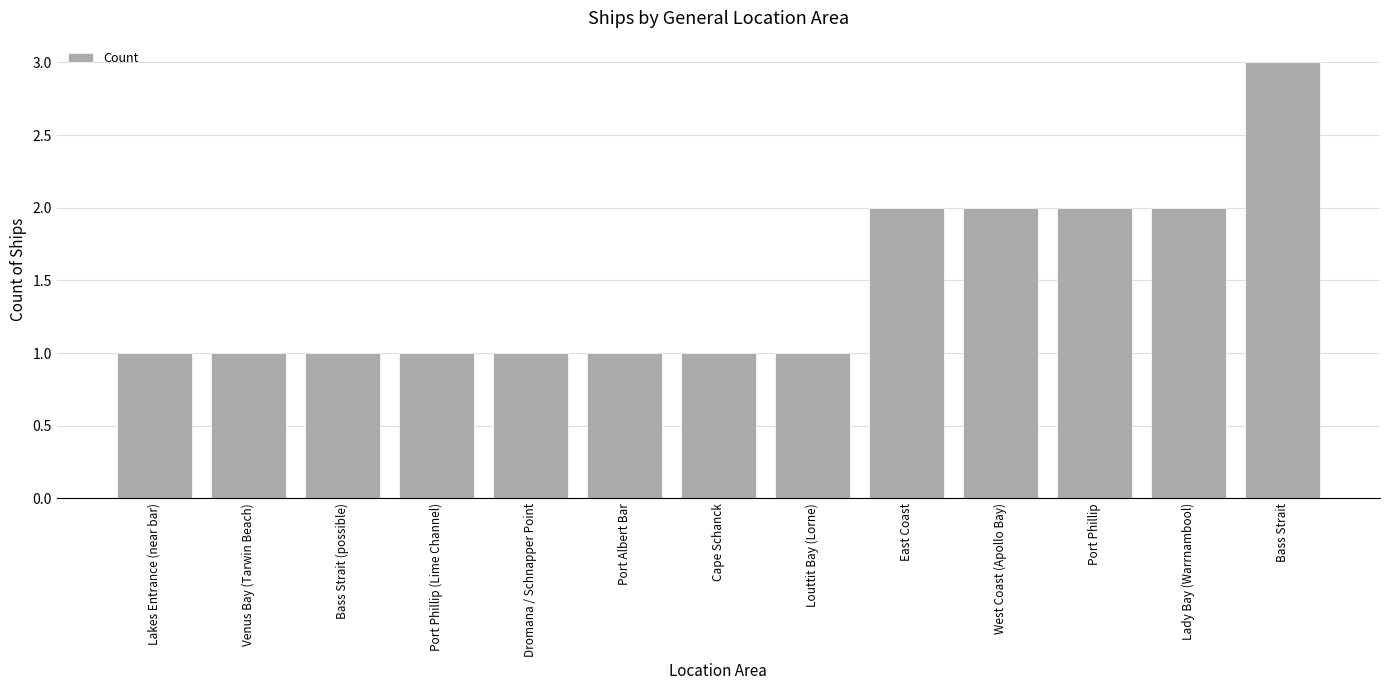

Reading left to right, extract all data points from this chart.

Lakes Entrance (near bar)=1	Venus Bay (Tarwin Beach)=1	Bass Strait (possible)=1	Port Phillip (Lime Channel)=1	Dromana / Schnapper Point=1	Port Albert Bar=1	Cape Schanck=1	Louttit Bay (Lorne)=1	East Coast=2	West Coast (Apollo Bay)=2	Port Phillip=2	Lady Bay (Warrnambool)=2	Bass Strait=3